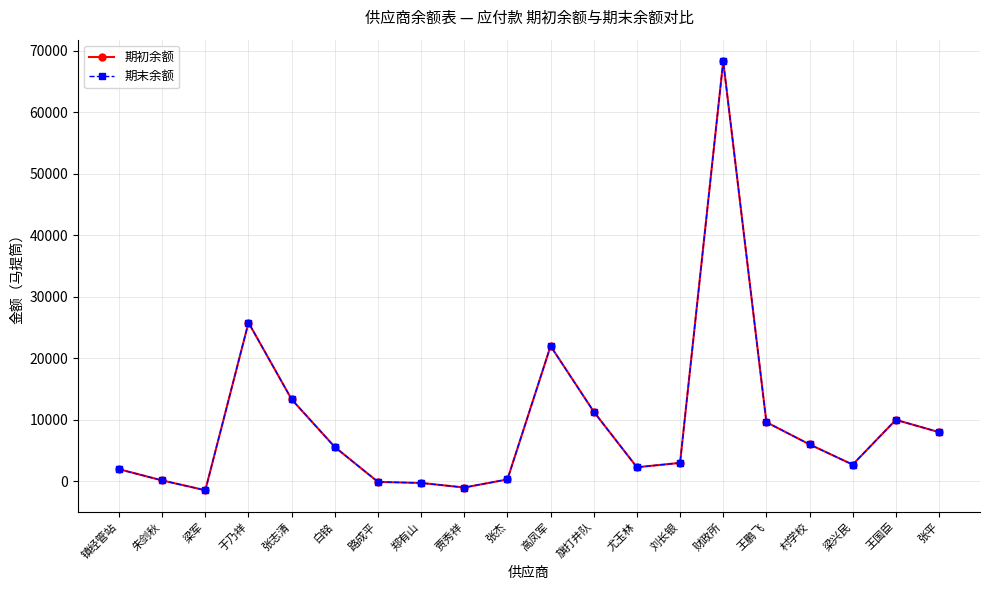

True or false: 期初余额 and 期末余额 cross at least once.

False